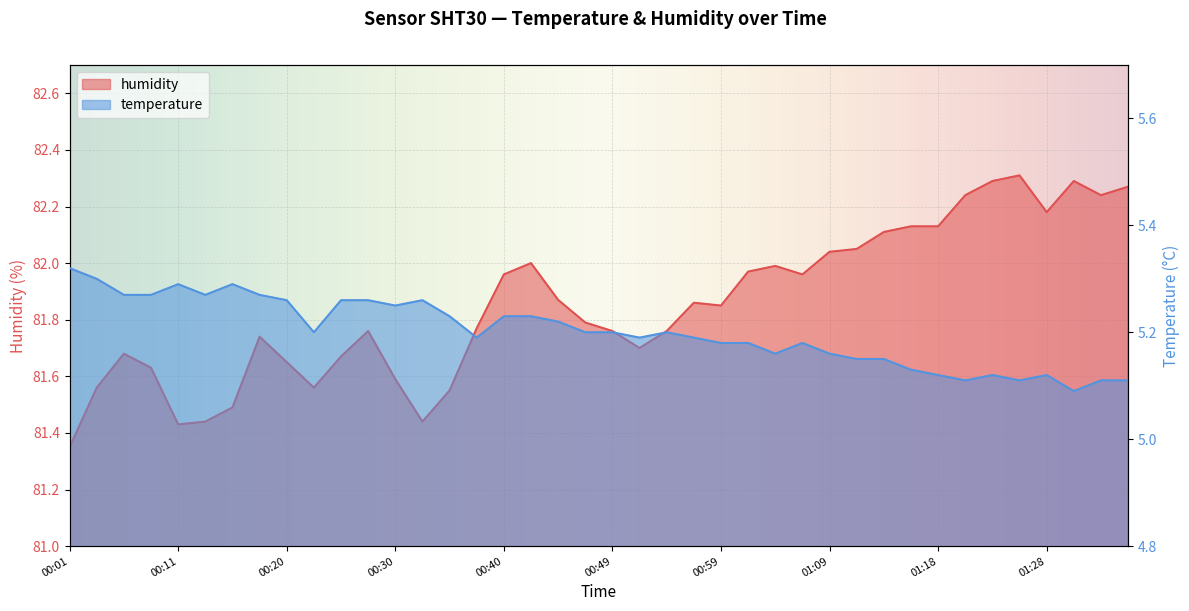

Where is the first local maximum for temperature?

00:11